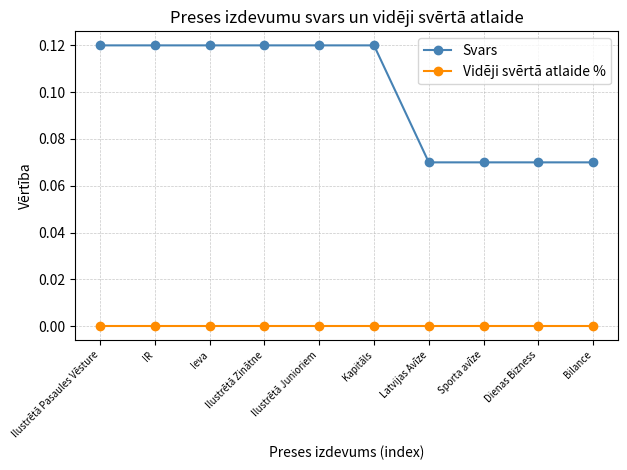

What is the label of the 3rd point from the left?

Ieva